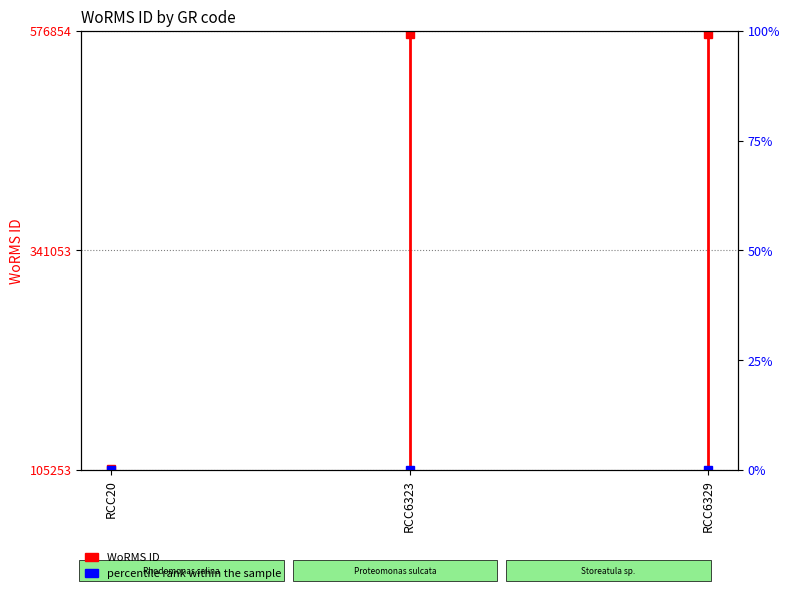

How many values are below 106316?

1